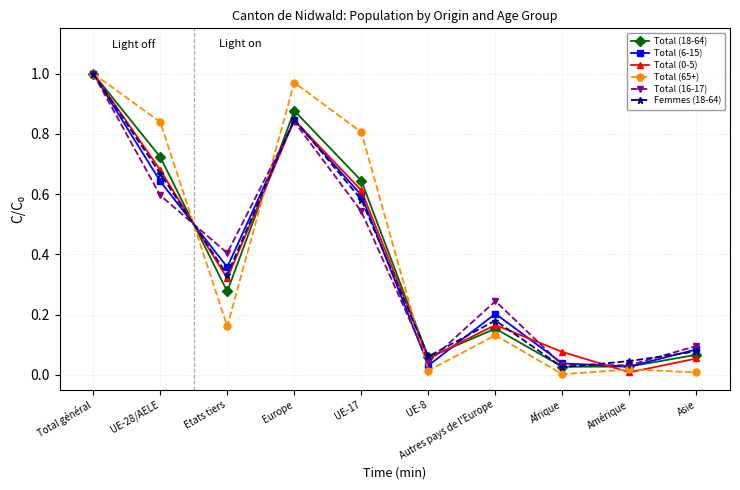

At which label does Total (0-5) reach its peak?

Total général